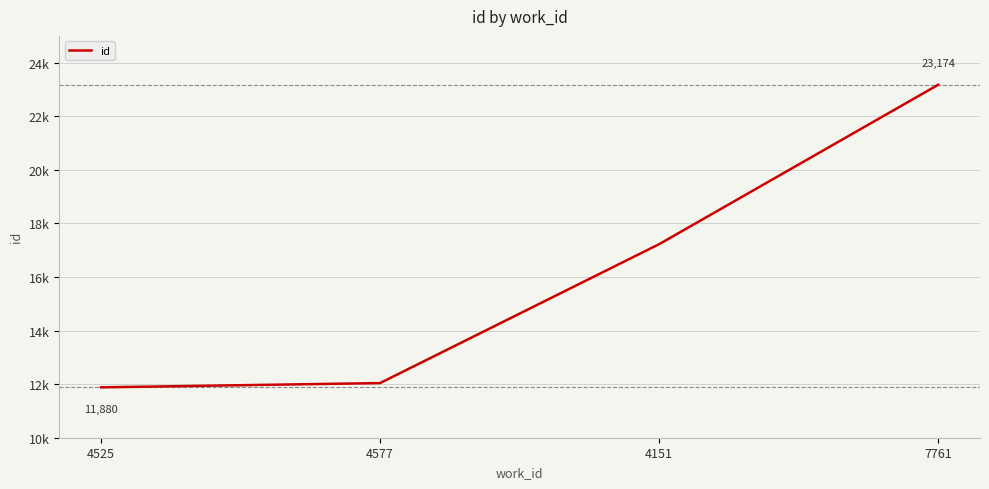

What is the minimum value shown in the chart?

11880